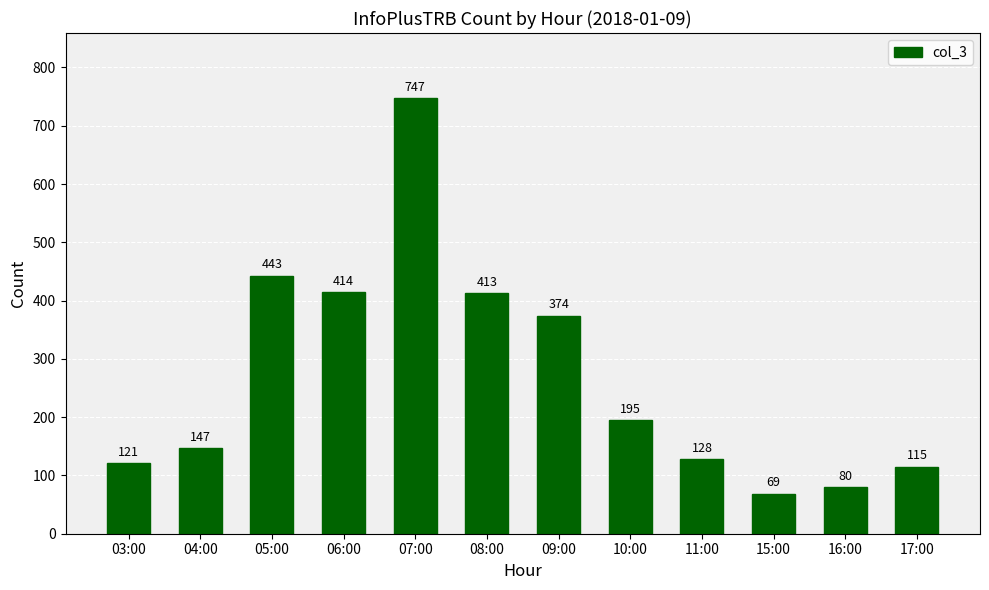

True or false: the data shows 203 at 11:00.

False